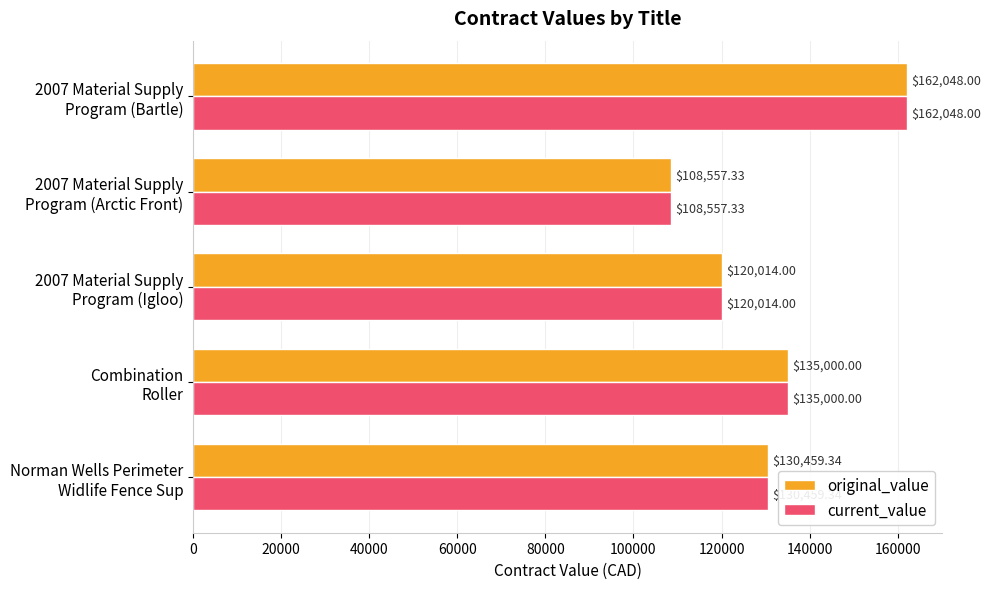

What is the average value of the current_value series?

131215.7